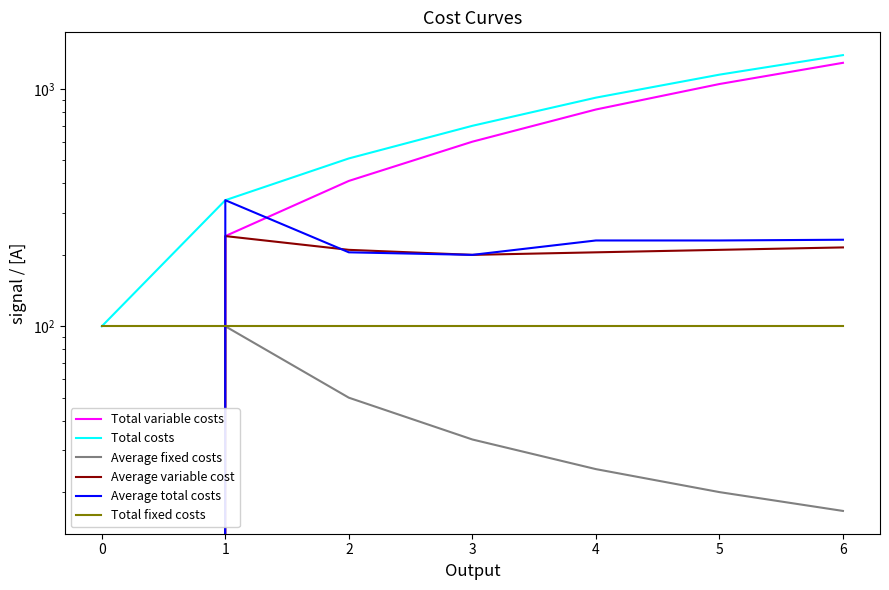

What is the difference between the maximum and minimum values in the Total variable costs series?

1290.0